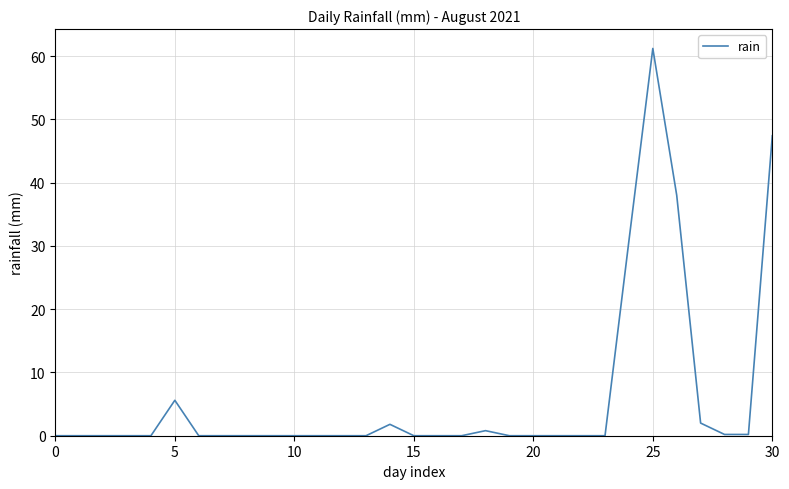

What is the maximum value shown in the chart?

61.2